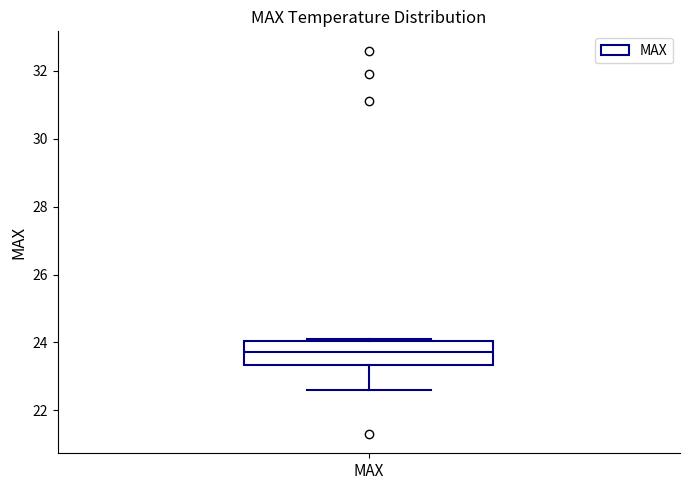

Read this box plot against the y-axis: the position of the median line, the range covered by the box, and the ends of both whiskers. The values are not printed on the chart, so give them approximately, as read against the axis.

median 23.8, box 23.4 to 24.0, whiskers 22.6 to 24.2